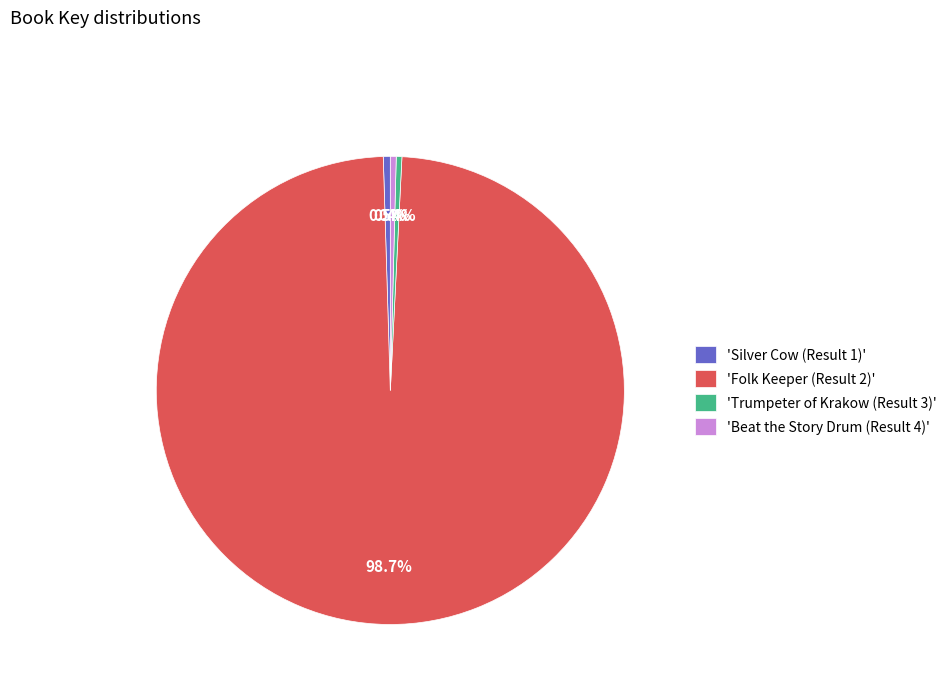

Is there any slice that represents more than half of the pie?

Yes